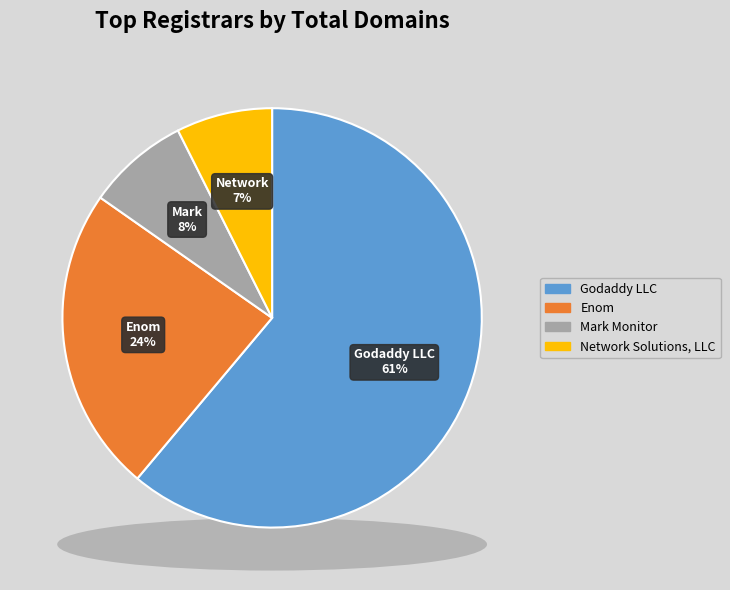

What is the total percentage of Godaddy LLC and Network Solutions, LLC?

68.5%